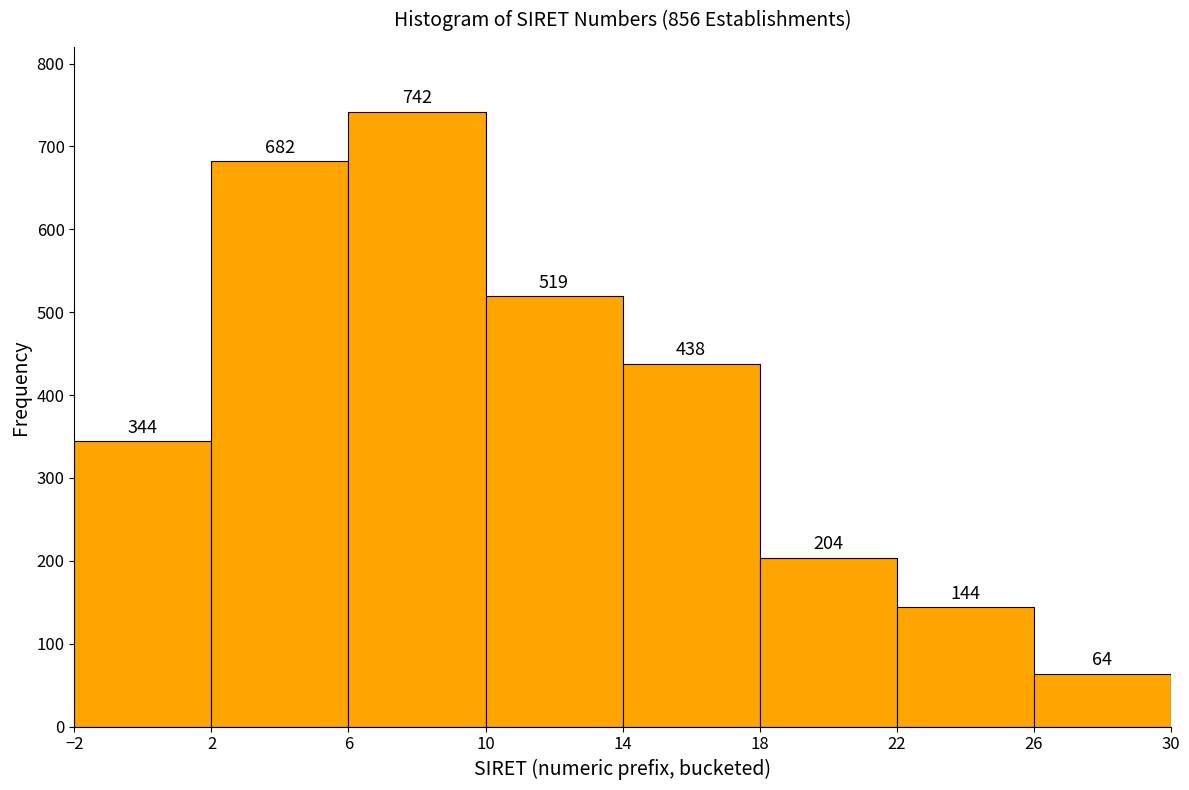

Reading left to right, transcribe this chart: for each bar, give the range it covers on the x-axis and its height.

-2 to 2: 344
2 to 6: 682
6 to 10: 742
10 to 14: 519
14 to 18: 438
18 to 22: 204
22 to 26: 144
26 to 30: 64